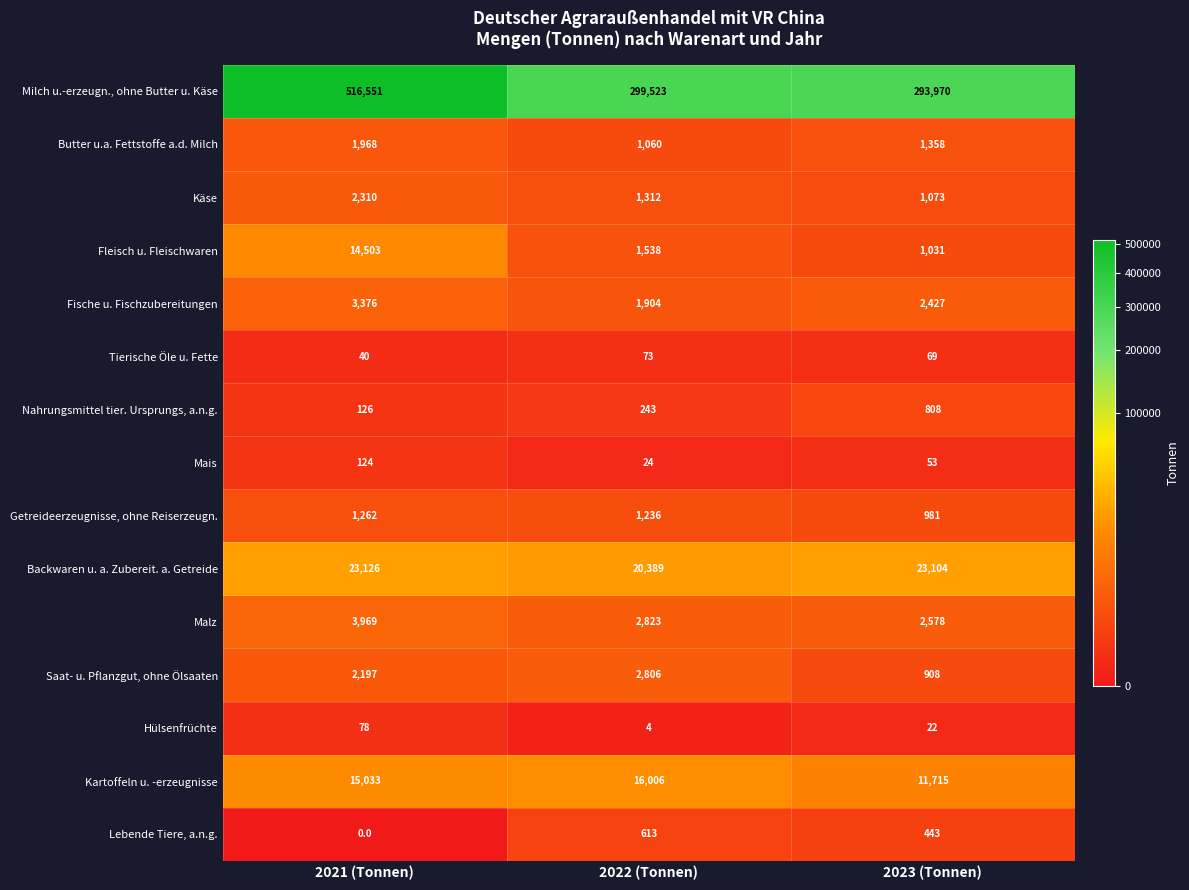

How many data points in Getreideerzeugnisse, ohne Reiserzeugn. are less than 1236?

1